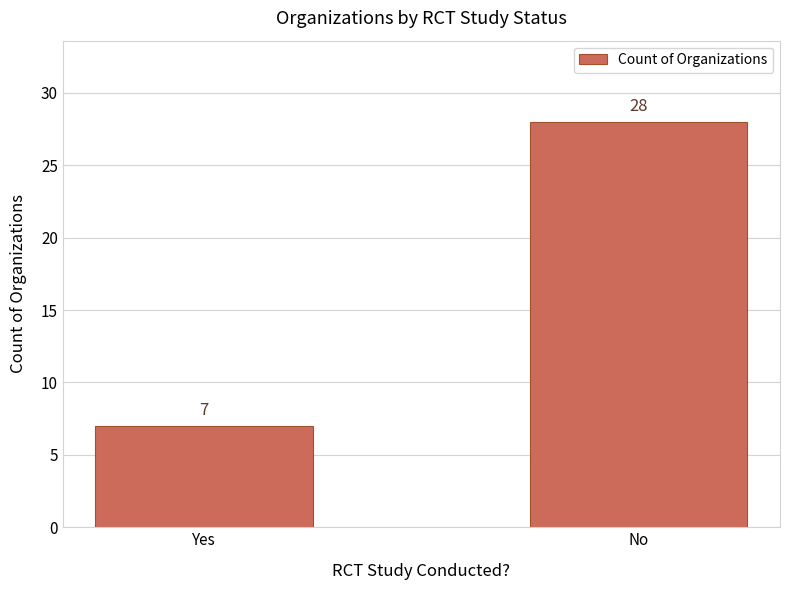

What is the minimum value shown in the chart?

7